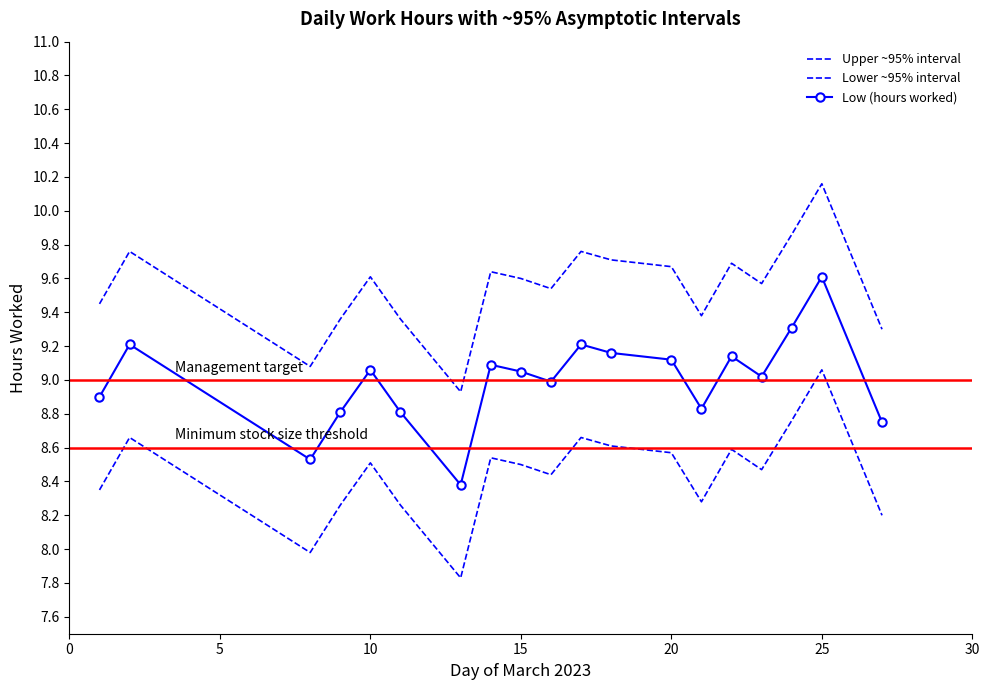

True or false: Low (hours worked) and Lower ~95% interval cross at least once.

False